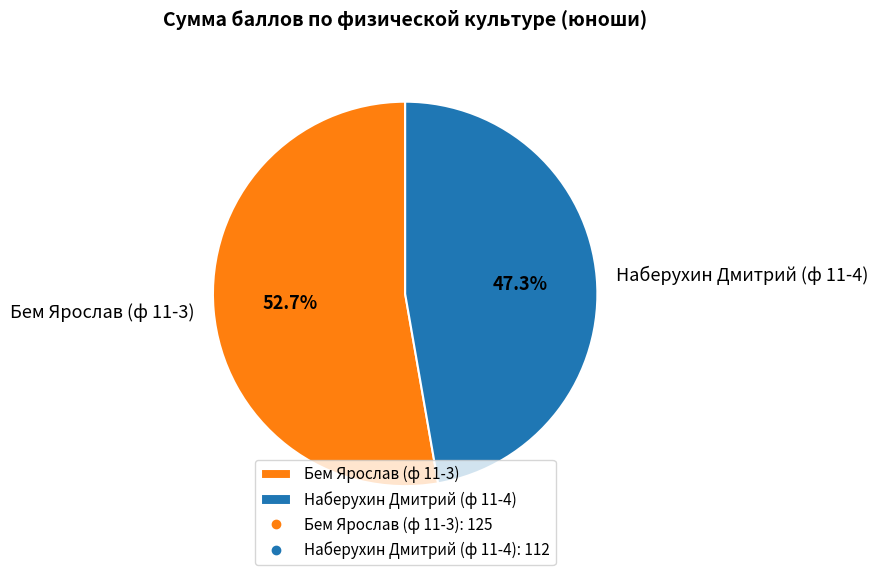

How many slices are in this pie chart?

2